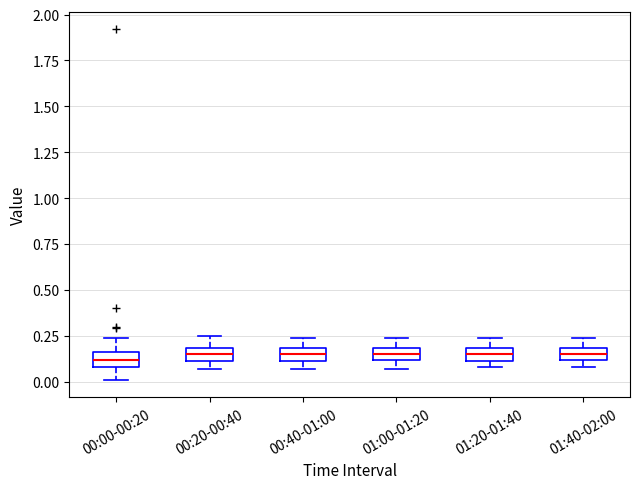

Where is the lower edge of the box for 01:00-01:20 on the y-axis? The values are not printed on the chart, so give them approximately, as read against the axis.

0.10